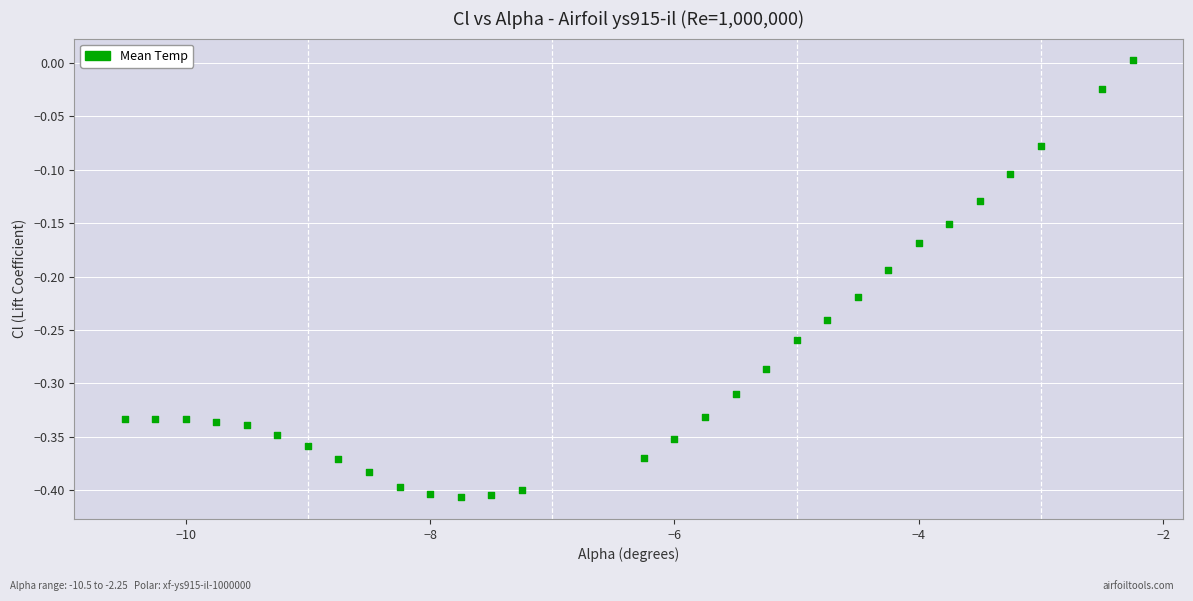

What is the range of Y values (max minus min)?

0.4